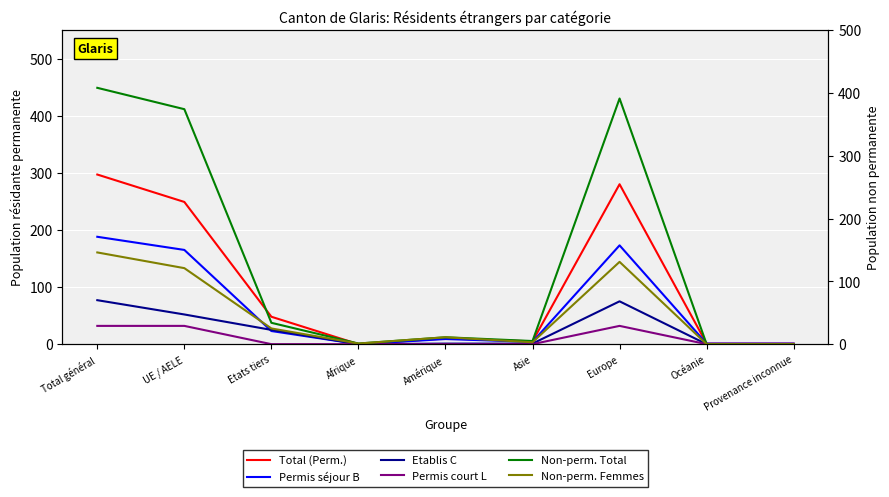

What is the value of the Permis court L point at the 7th from the left?

32